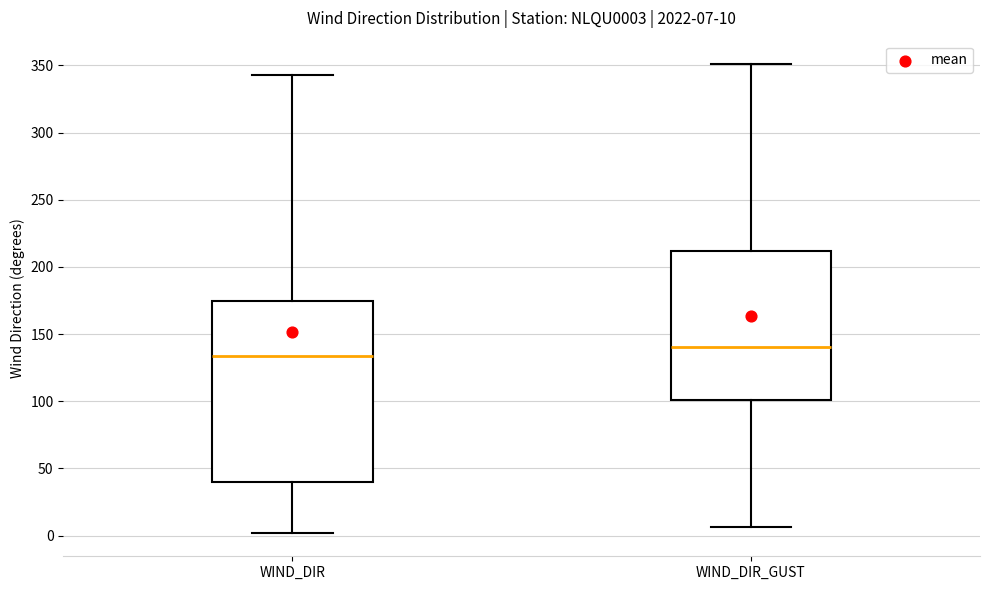

Comparing the boxes themselves (not the whiskers), which one is the tallest?

WIND_DIR